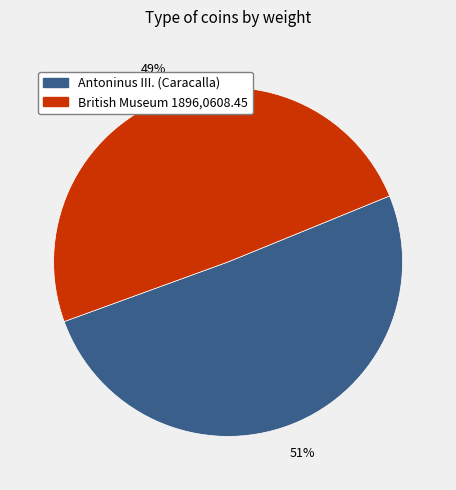

Is there any slice that represents more than half of the pie?

Yes